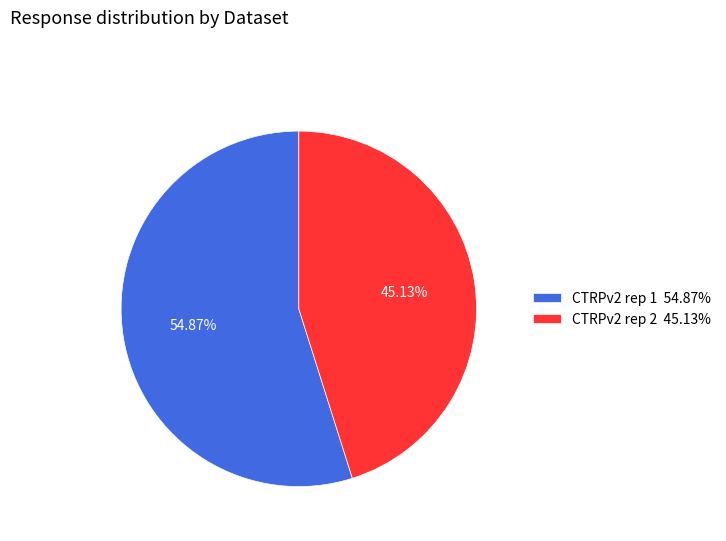

Does any single category account for the majority?

Yes